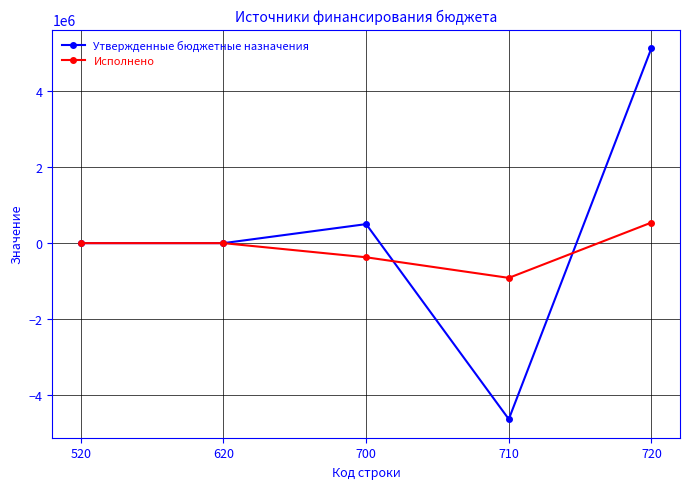

Where is the first local minimum for Исполнено?

710